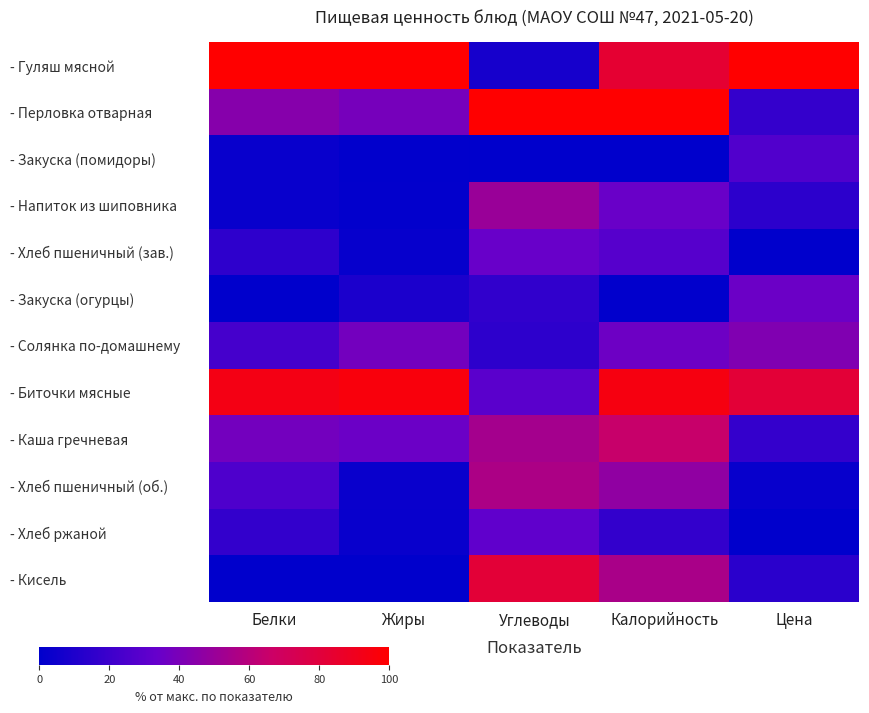

Which series has the largest total across all categories?

- Биточки мясные